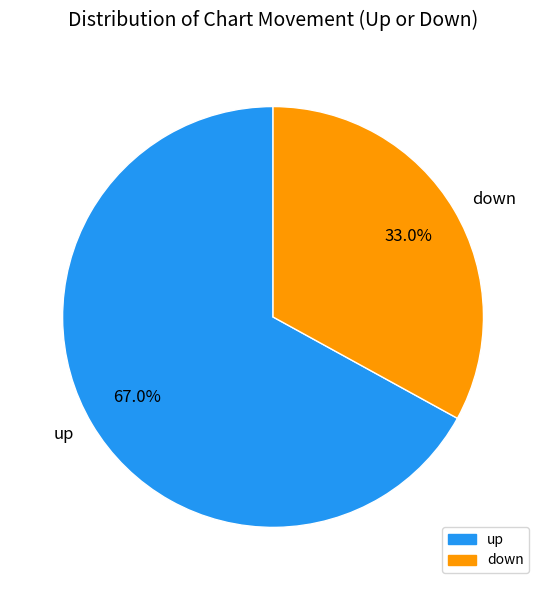

Rank the categories by value from highest to lowest.

up, down